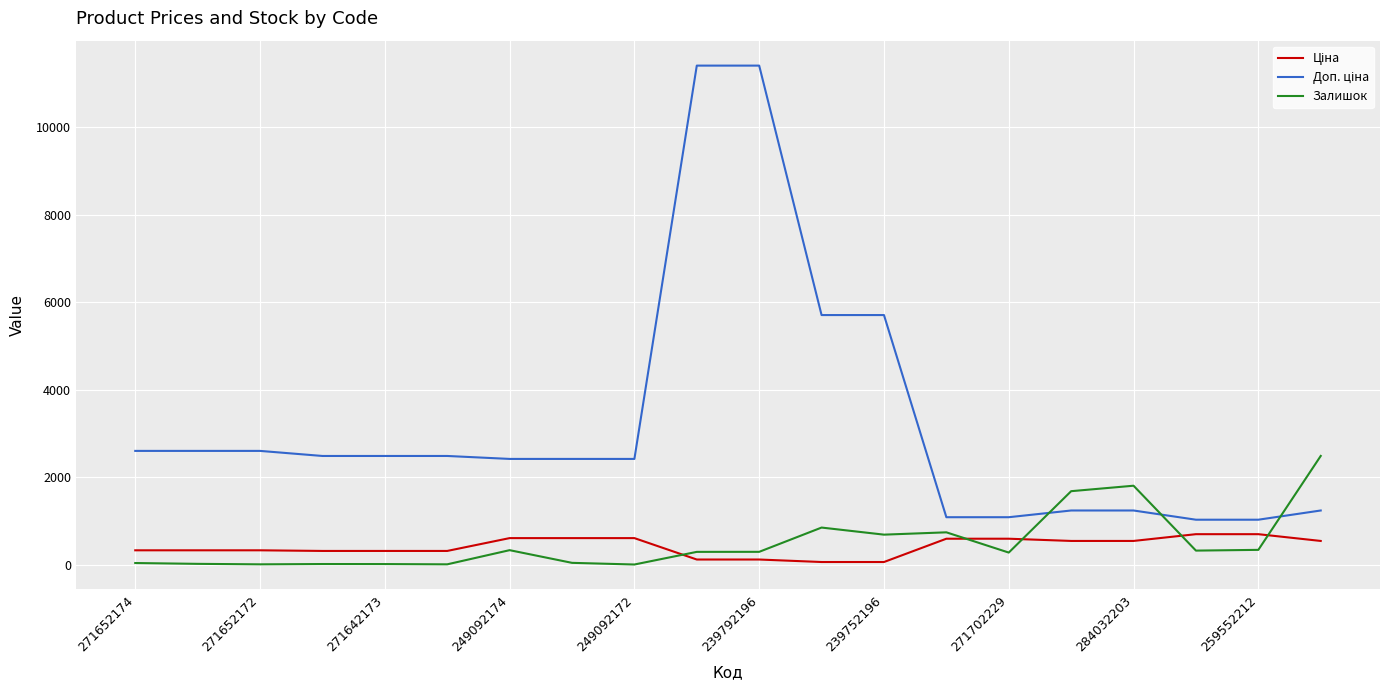

Which series has the largest range (max minus min)?

Доп. ціна